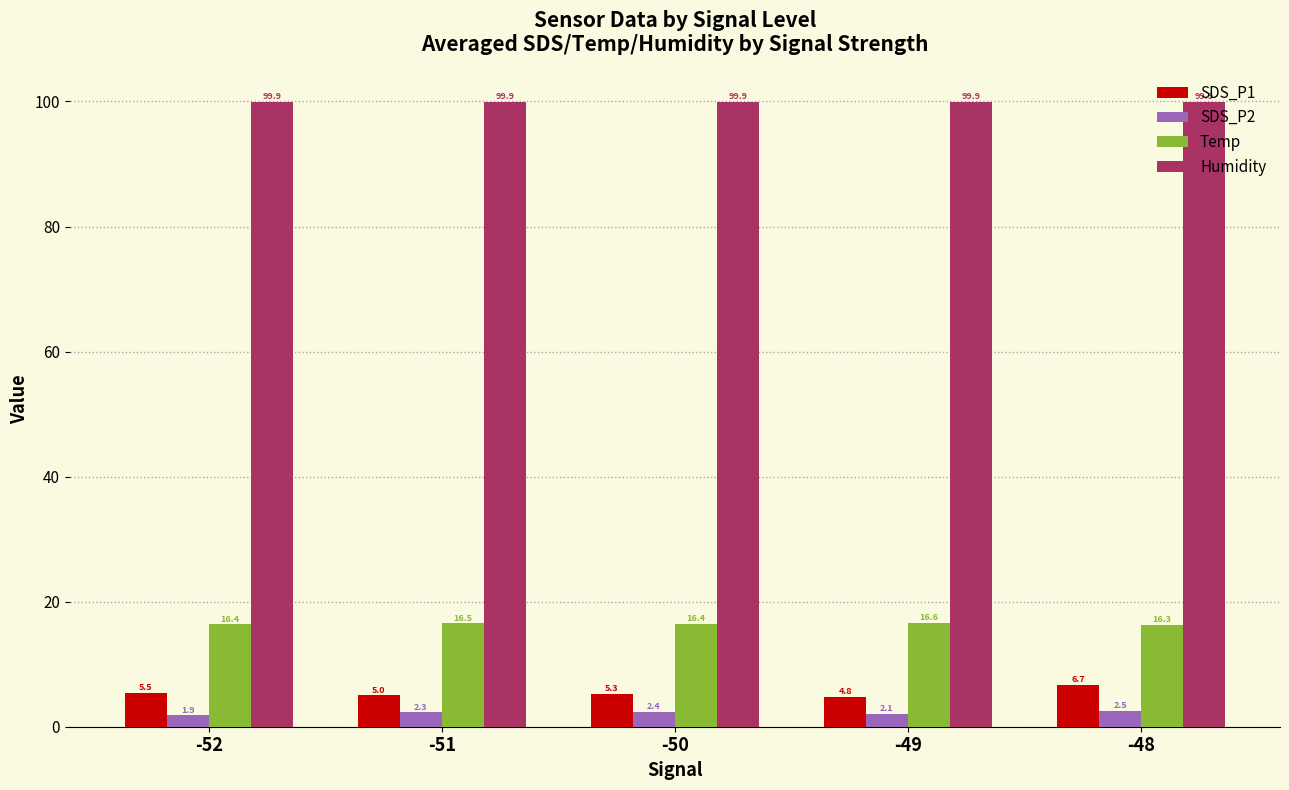

The Humidity series shows 99.9 at -50. True or false?

True